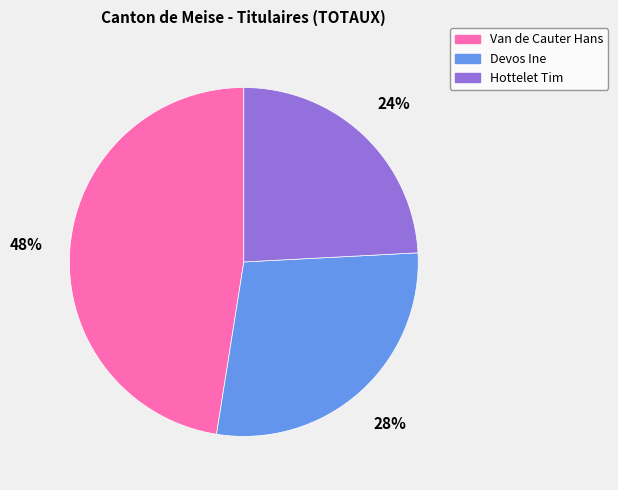

To the nearest percent, what is the combined percentage of Van de Cauter Hans and Hottelet Tim?

72%